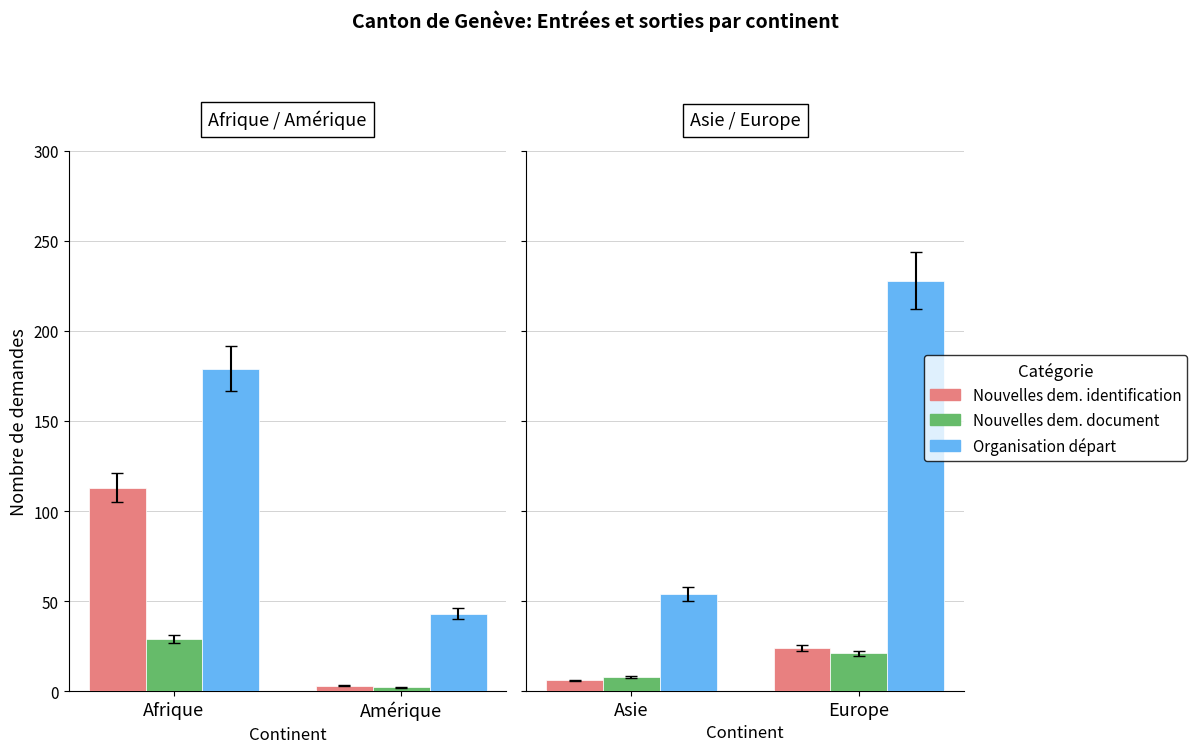

Where is Organisation départ (col_15) nearest to the value 141?

Asie